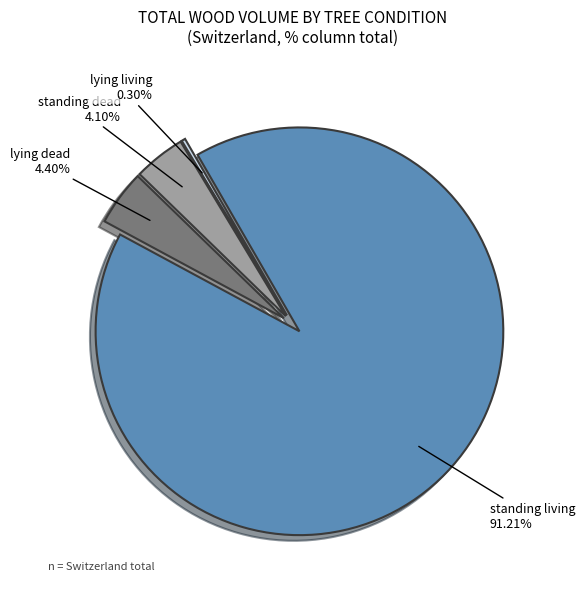

To the nearest percent, what is the combined percentage of standing dead and lying living?

4%